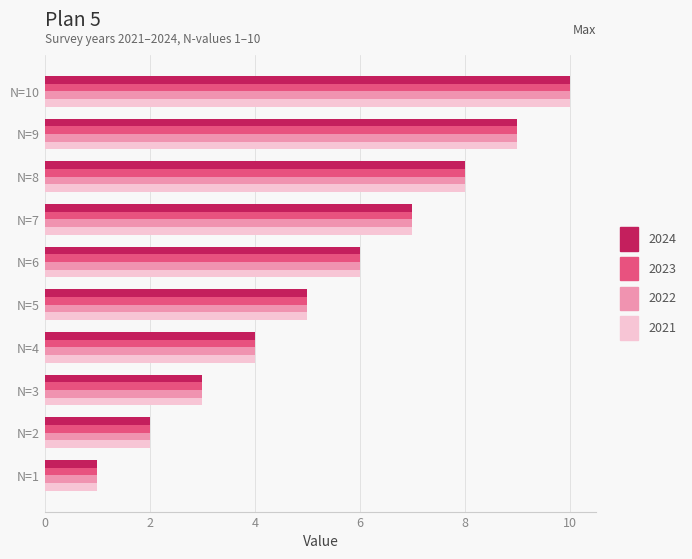

What is the difference between the 2022 values at N=5 and N=1?

4